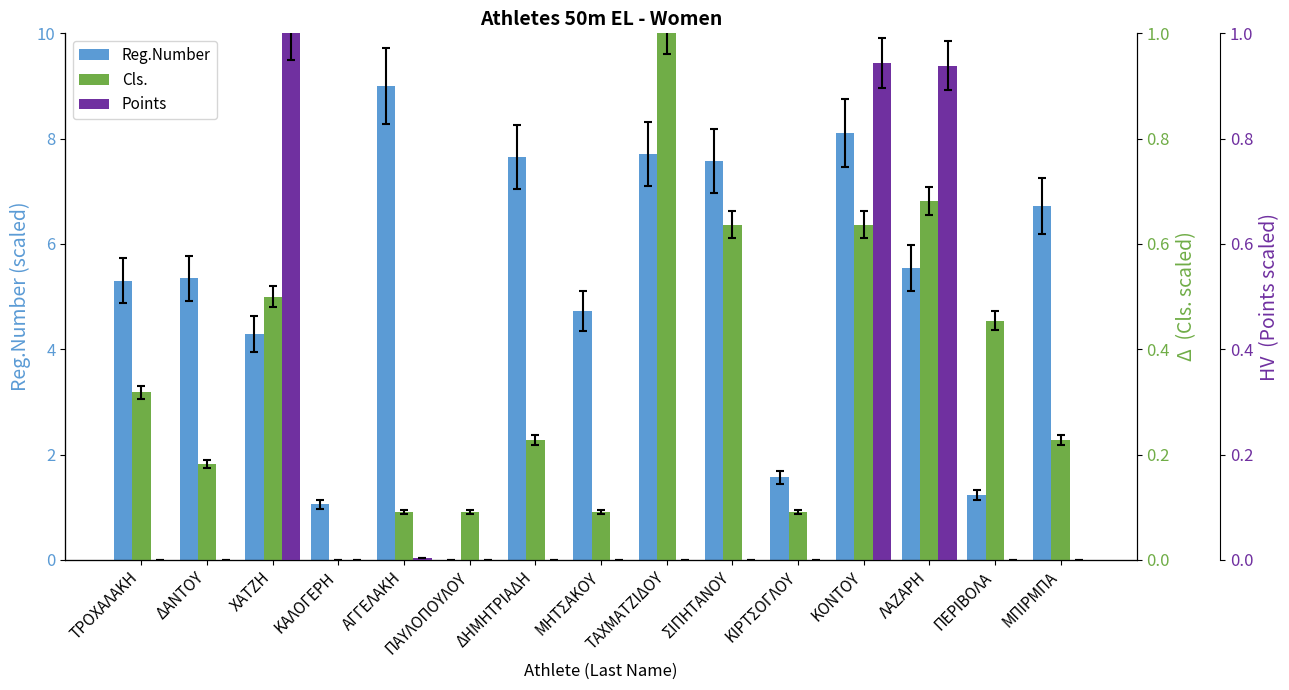

The value of Points at ΧΑΤΖΗ is 0.5. True or false?

False